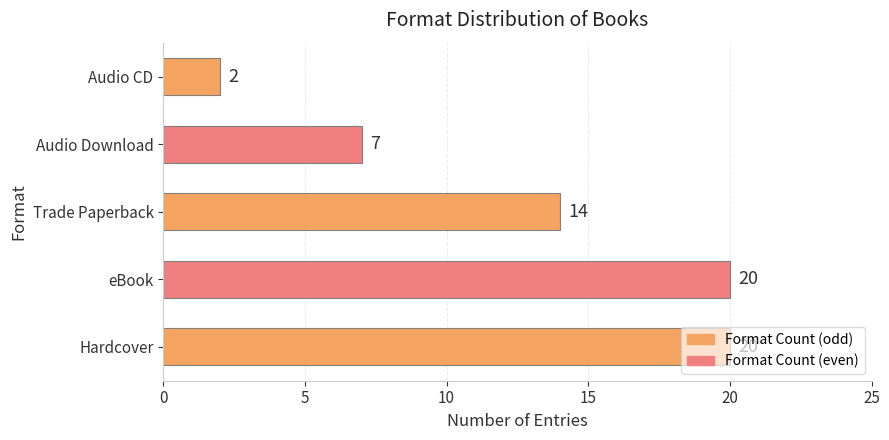

Is it true that the value at Audio Download is 12?

False